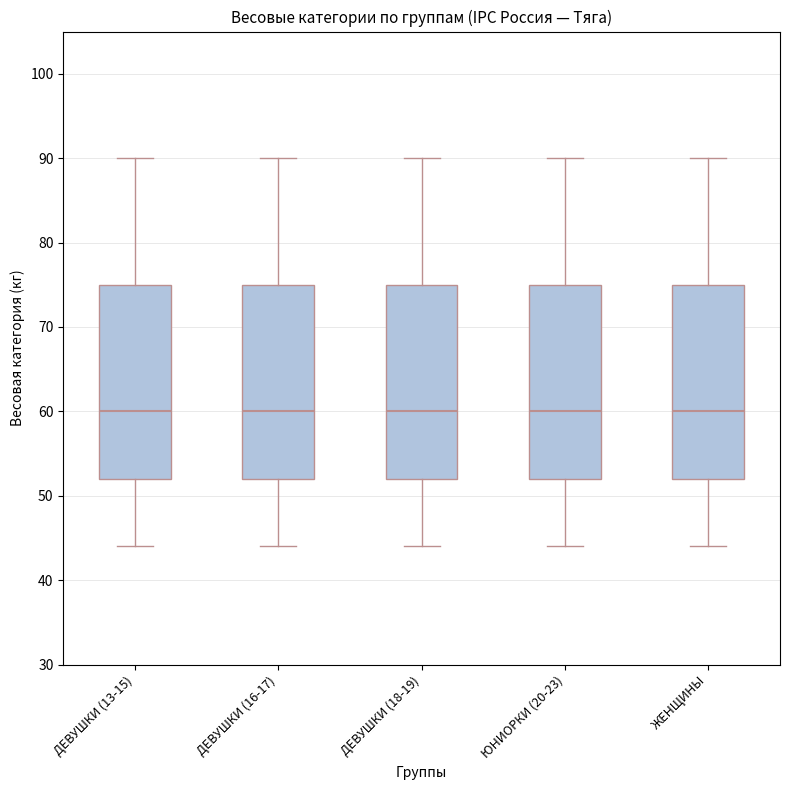

Reading left to right, transcribe this box plot: for each box, give where its median line is, the range the box spans, and where its two whiskers end, as read against the y-axis. The values are not printed on the chart, so give them approximately, as read against the axis.

ДЕВУШКИ (13-15): median 60, box 52 to 75, whiskers 44 to 90
ДЕВУШКИ (16-17): median 60, box 52 to 75, whiskers 44 to 90
ДЕВУШКИ (18-19): median 60, box 52 to 75, whiskers 44 to 90
ЮНИОРКИ (20-23): median 60, box 52 to 75, whiskers 44 to 90
ЖЕНЩИНЫ: median 60, box 52 to 75, whiskers 44 to 90